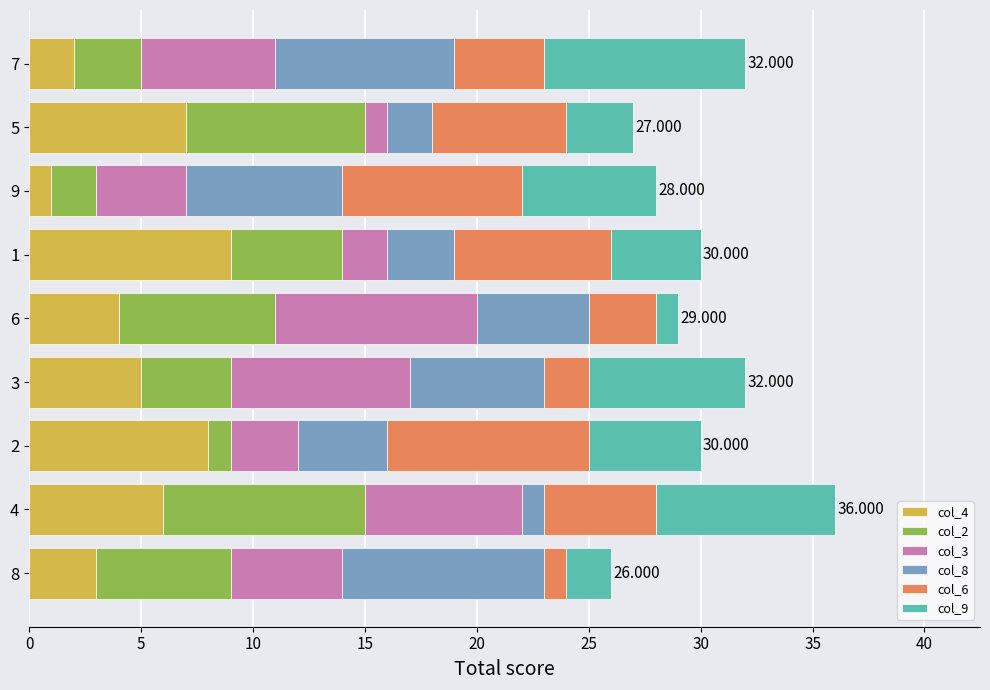

What are all the series names shown in the legend?

col_4, col_2, col_3, col_8, col_6, col_9